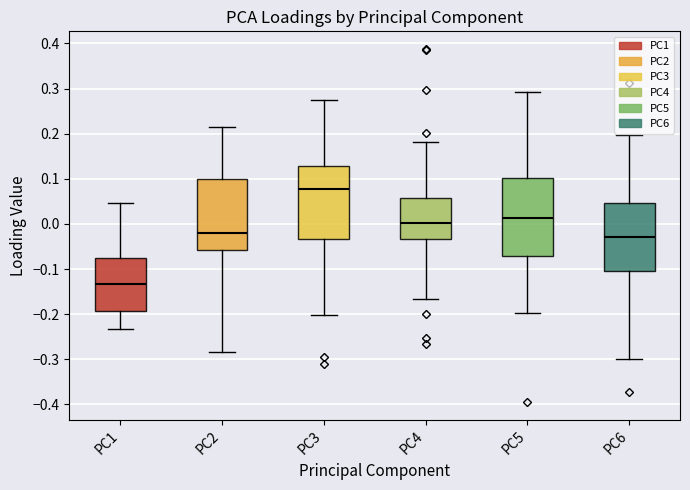

Reading left to right, read every box against the y-axis: the position of its median line, the range the box covers, and the ends of its whiskers. The values are not printed on the chart, so give them approximately, as read against the axis.

PC1: median -0.13, box -0.19 to -0.08, whiskers -0.23 to 0.05
PC2: median -0.02, box -0.06 to 0.10, whiskers -0.28 to 0.21
PC3: median 0.08, box -0.03 to 0.13, whiskers -0.20 to 0.27
PC4: median 0.00, box -0.03 to 0.06, whiskers -0.17 to 0.18
PC5: median 0.01, box -0.07 to 0.10, whiskers -0.20 to 0.29
PC6: median -0.03, box -0.11 to 0.05, whiskers -0.30 to 0.20